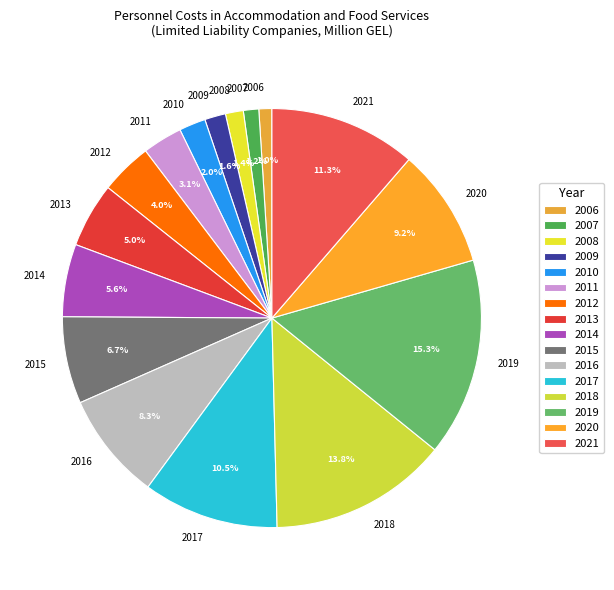

Which category has the biggest portion of the pie?

2019